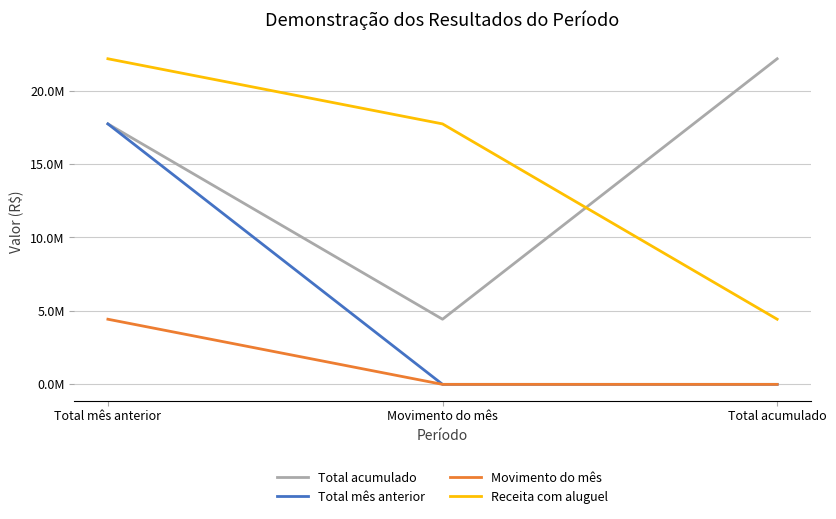

What is the maximum value shown in the chart?

22167258.5